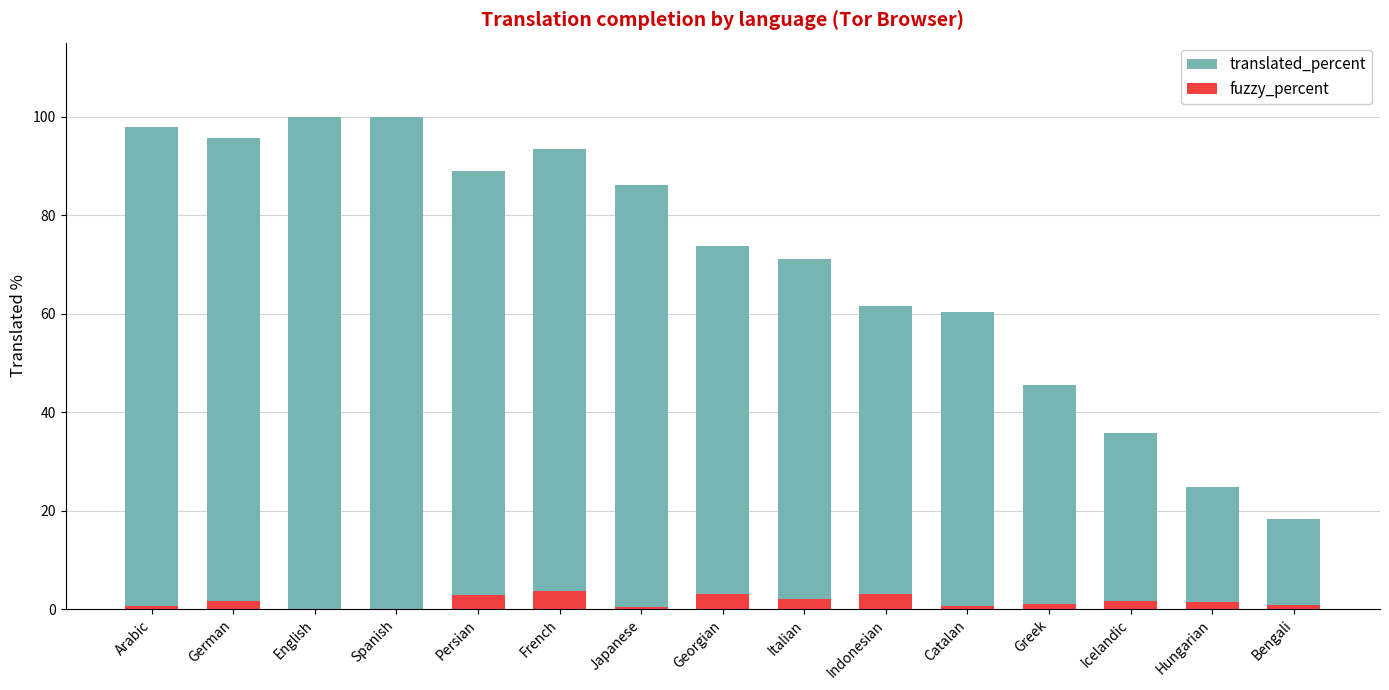

How many categories are shown in the chart?

15